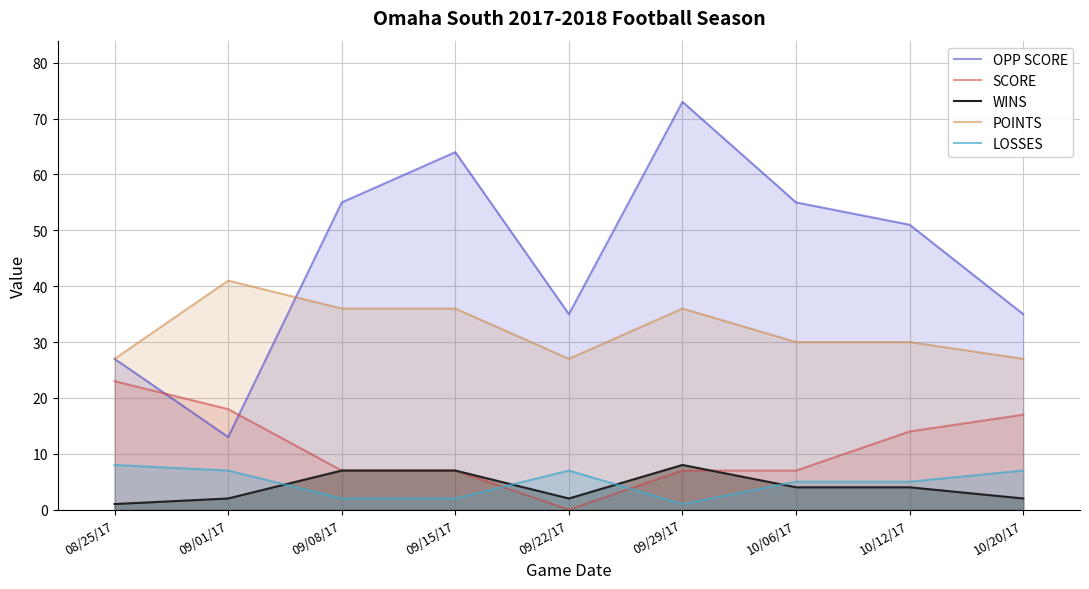

What is the label of the 3rd point from the right?

10/06/17